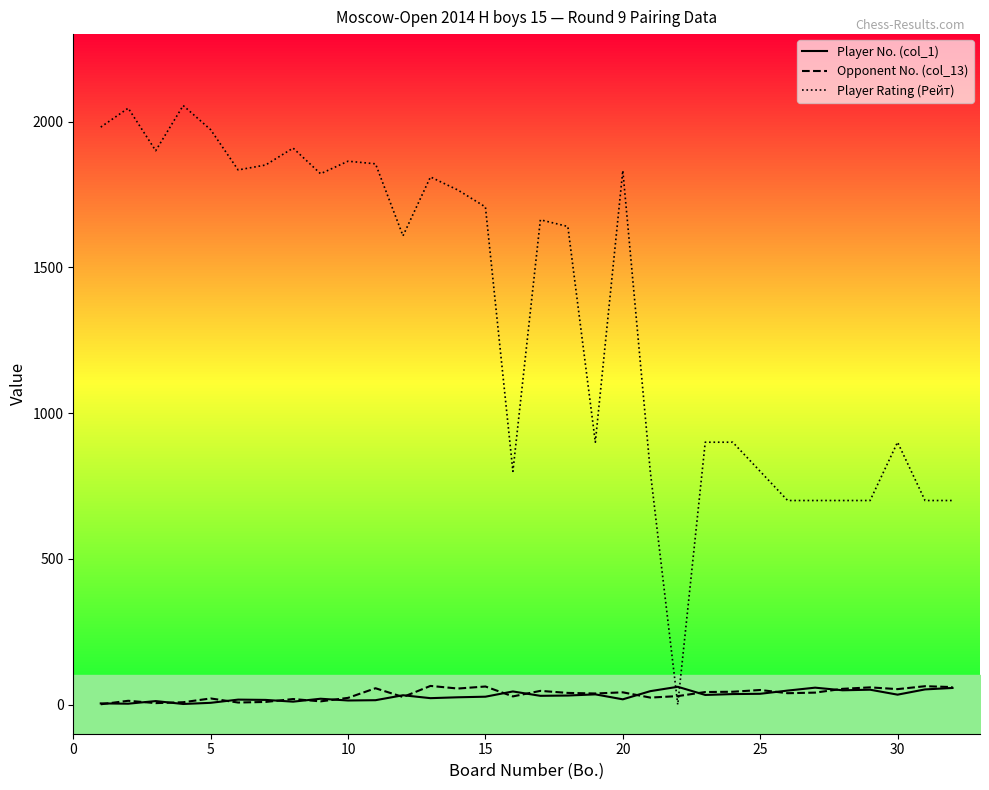

What is the average value of the Player No. (col_1) series?

30